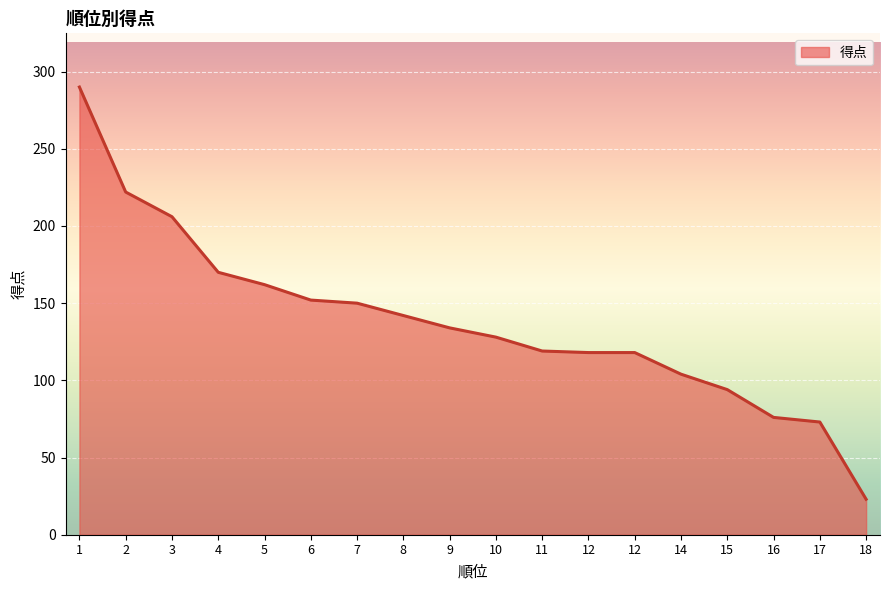

Count the number of data series in this chart.

1